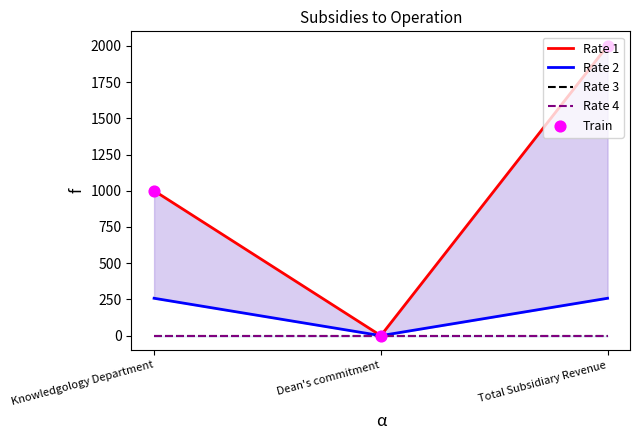

Which series has the largest total across all categories?

Rate 1